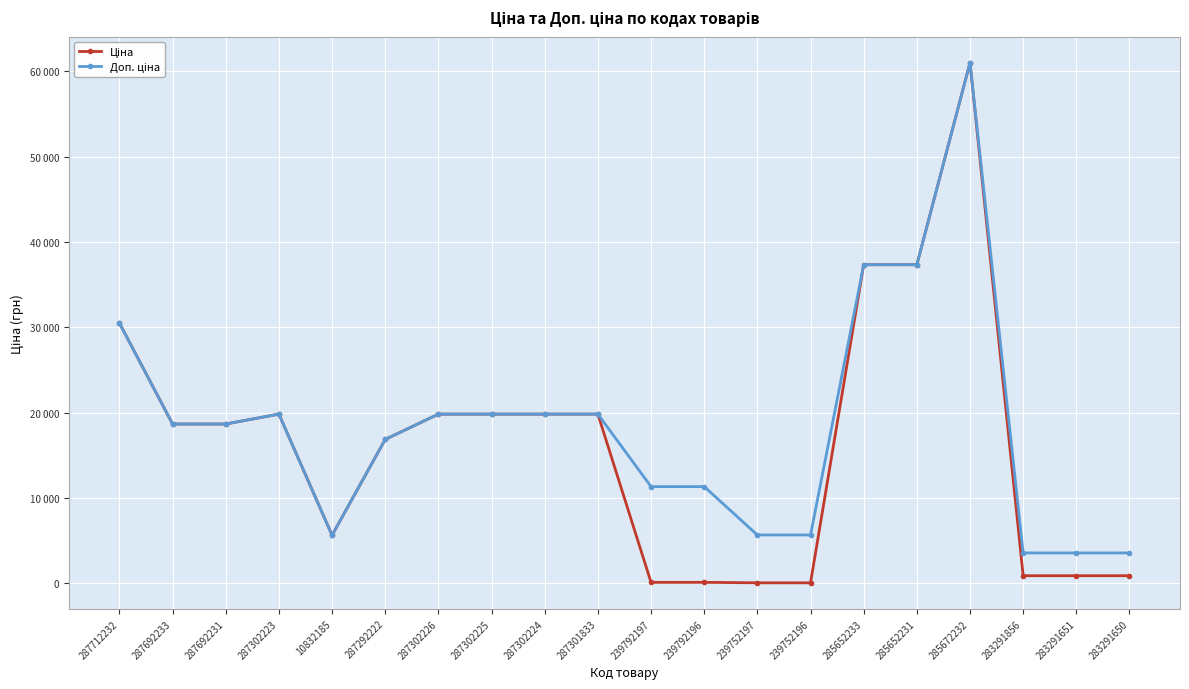

Is this an area chart (filled region under the line)?

No